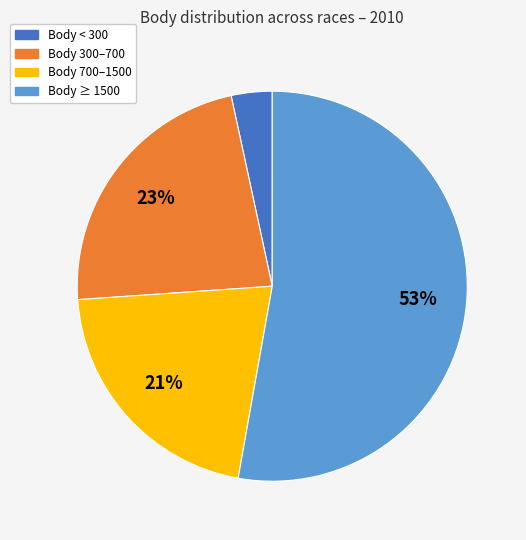

Is there a majority slice in this chart?

Yes